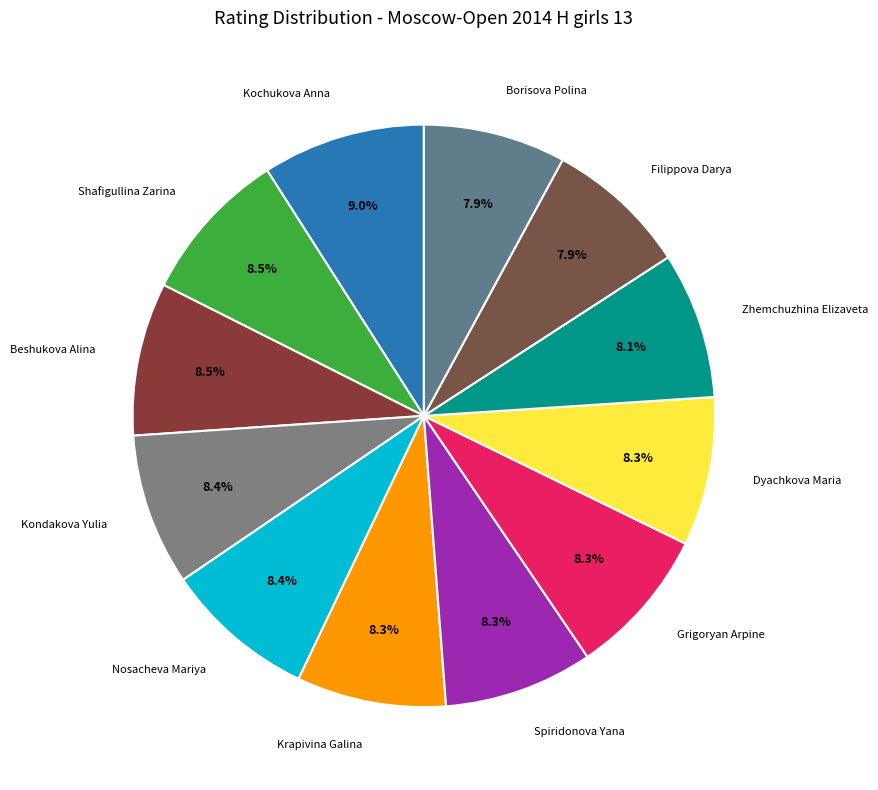

To the nearest percent, what is the average slice percentage?

8%